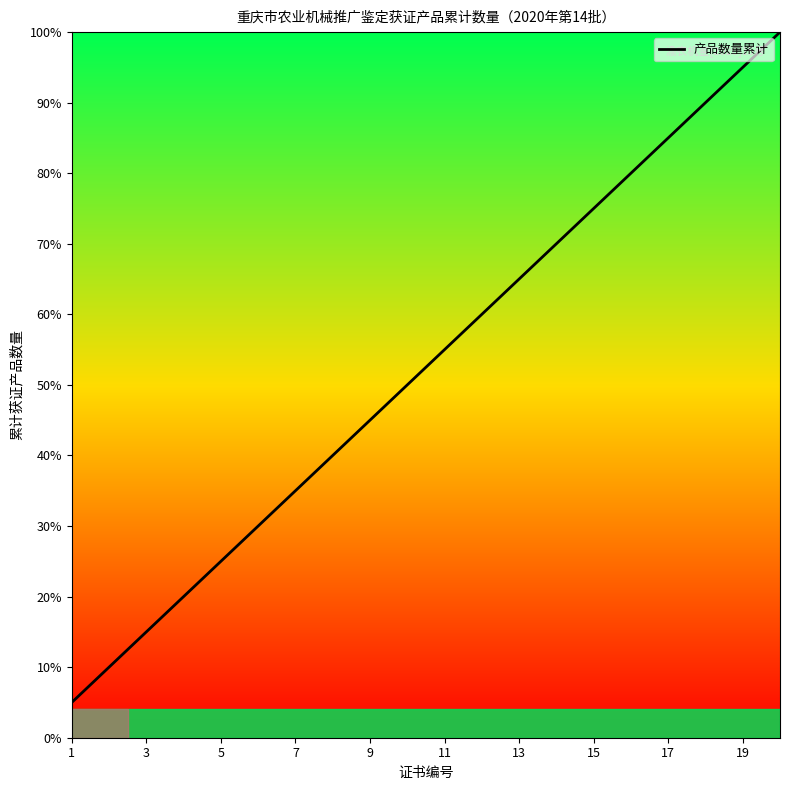

What is the minimum value shown in the chart?

5.0